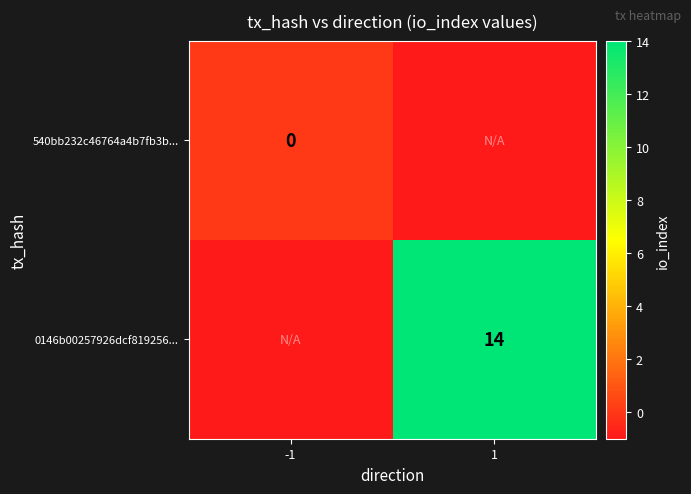

Is it true that 0146b00257926dcf819256... equals 14 at 1?

True